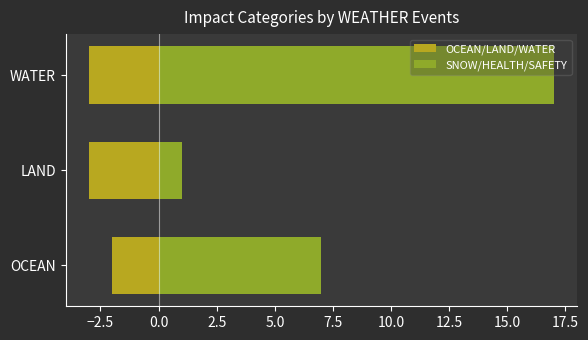

Which series has the largest total across all categories?

SNOW/HEALTH/SAFETY